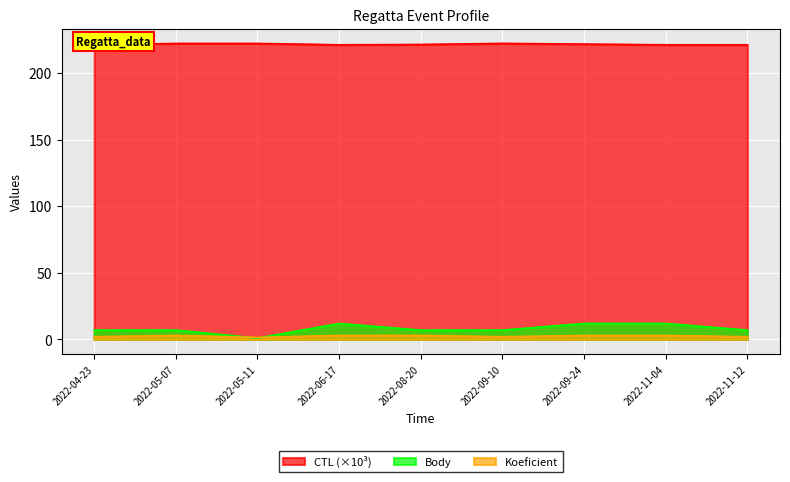

What are all the series names shown in the legend?

CTL, Koeficient, Body